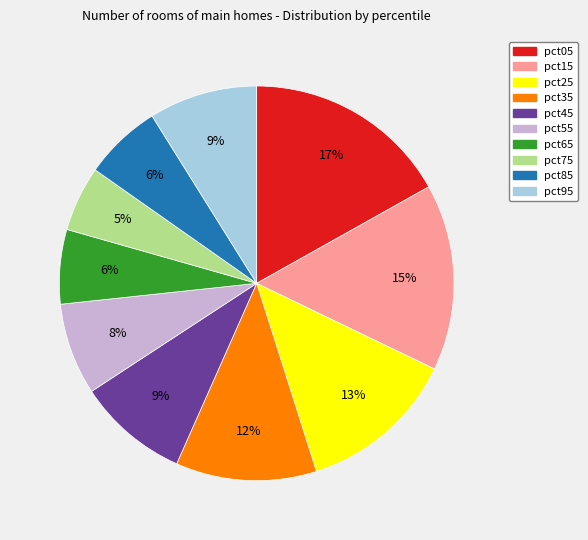

How many segments does this pie chart have?

10